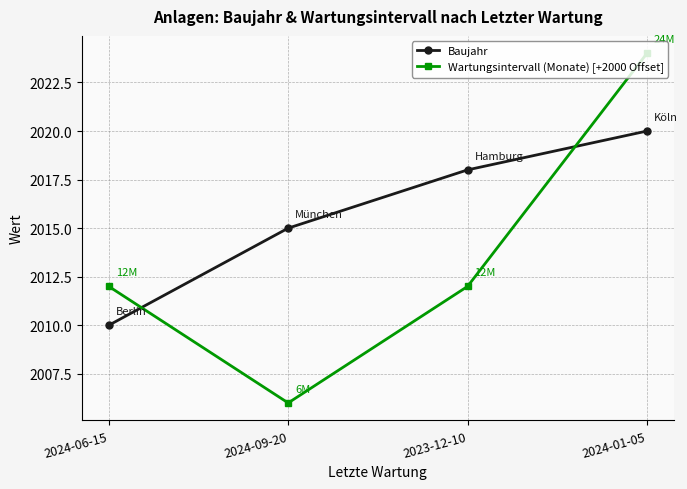

At which label does Baujahr reach its minimum?

2024-06-15